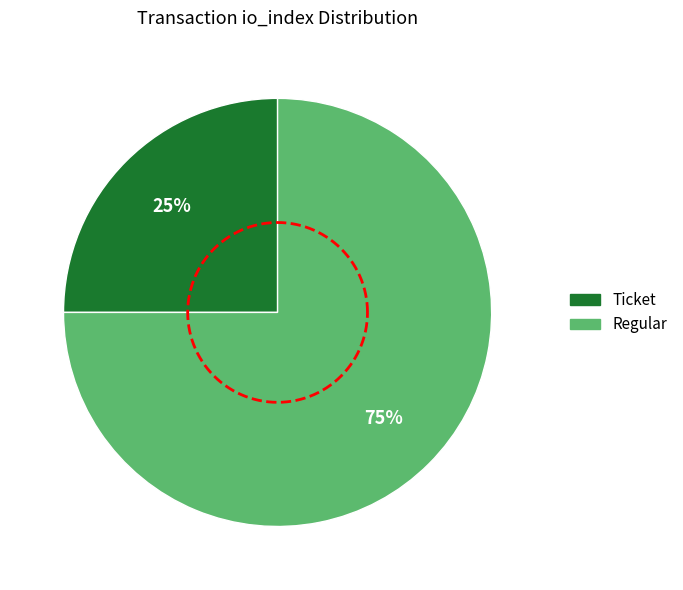

Which slice is the smallest?

Ticket (io_index=0)